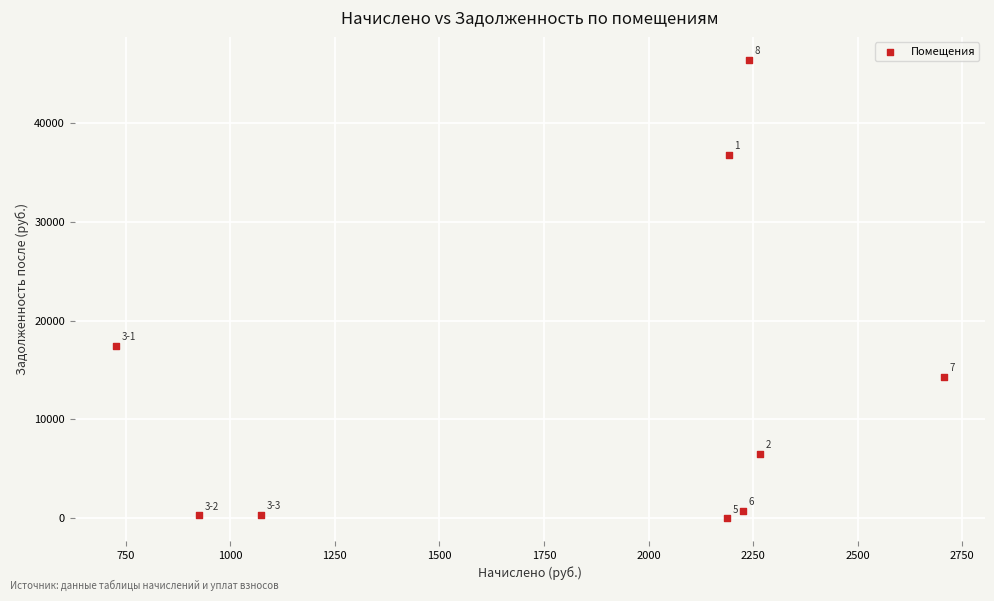

What is the average Y value?

13652.8